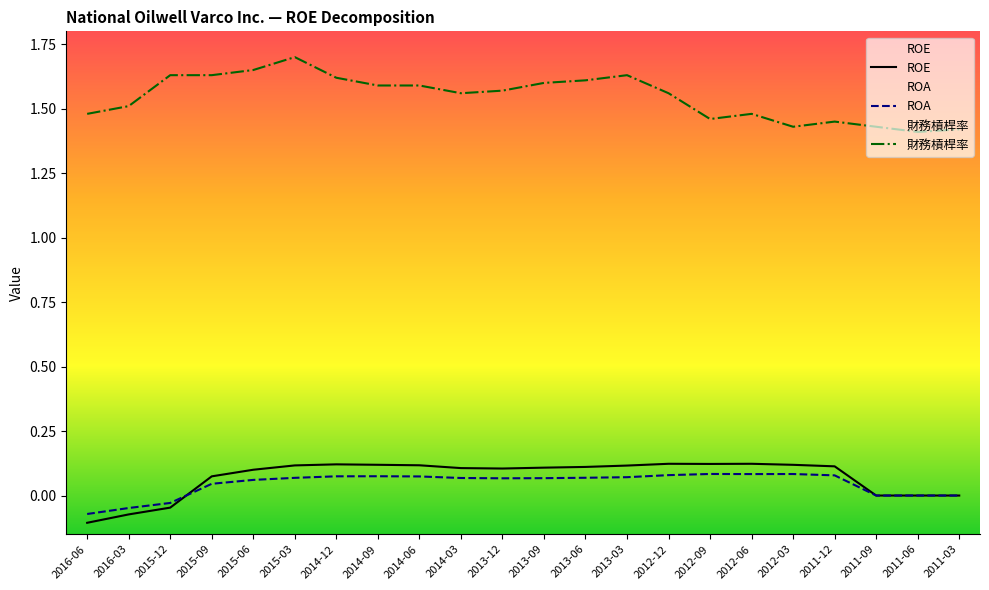

In ROE, how many points are lower than both neighbors (excluding endpoints)?

2